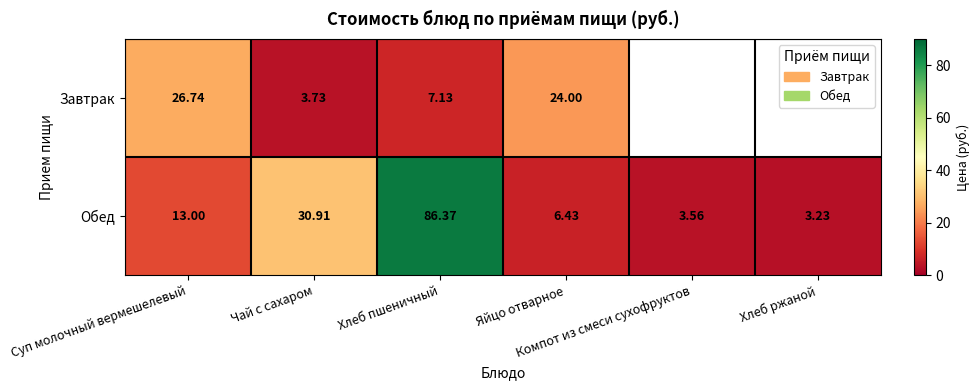

How many values in the Обед series are below 13?

3